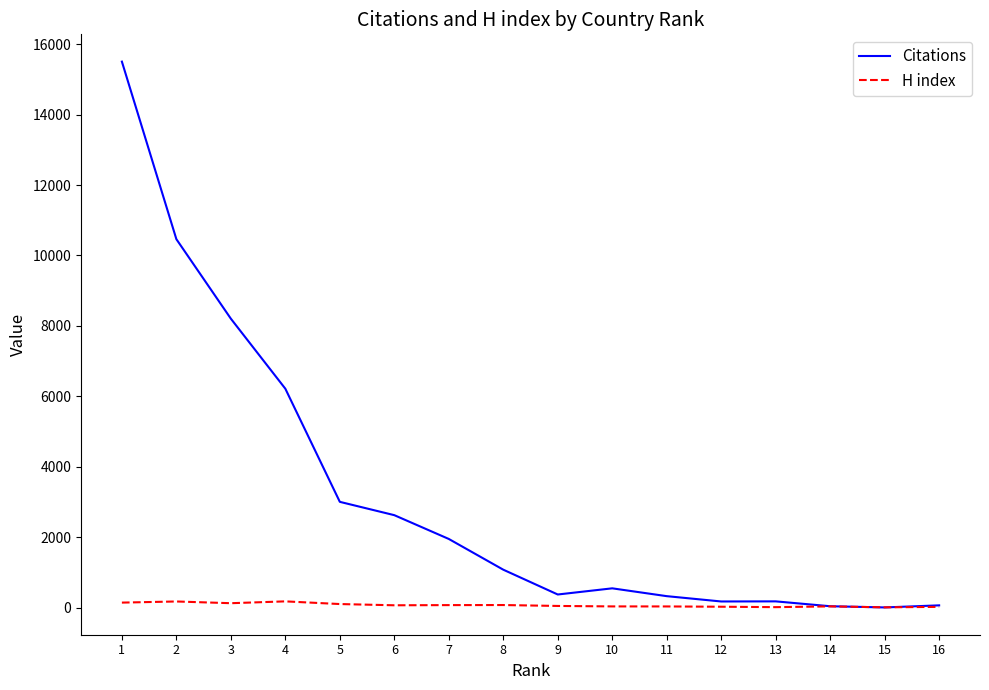

How many categories are shown in the chart?

16